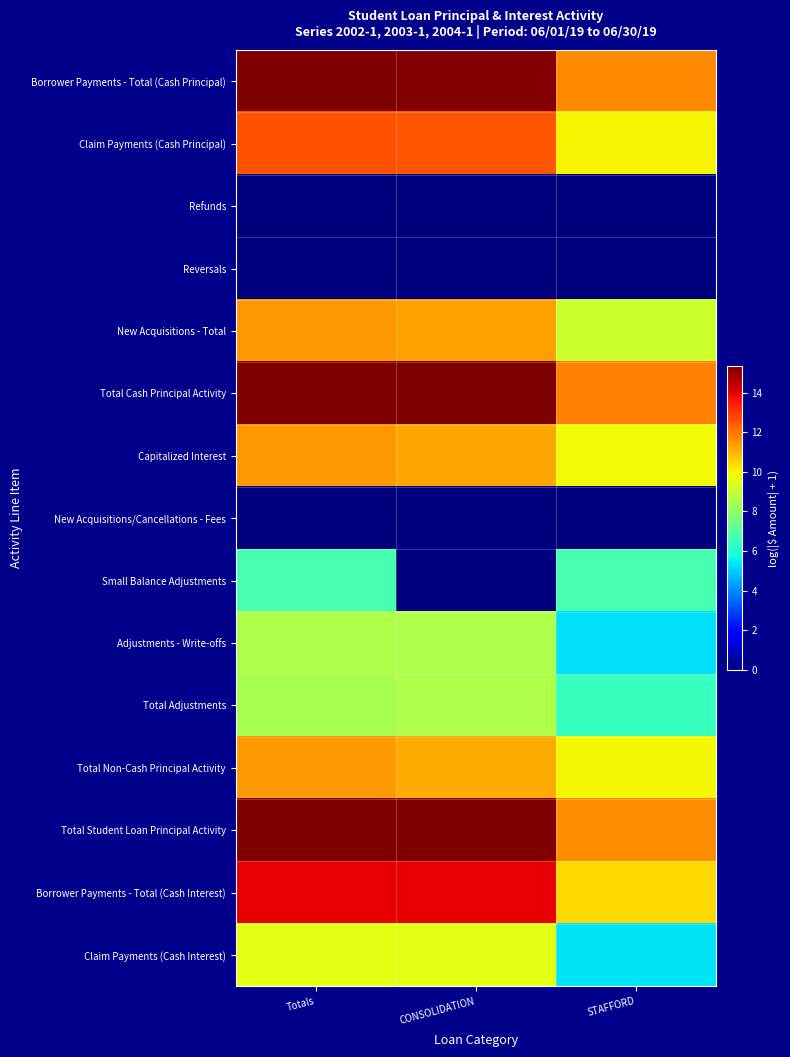

Rank the series at STAFFORD from lowest to highest value.

Refunds, Reversals, New Acquisitions/Cancellations - Fees, Adjustments - Write-offs, Claim Payments (Cash Interest), Total Adjustments, Small Balance Adjustments, New Acquisitions - Total, Capitalized Interest, Total Non-Cash Principal Activity, Claim Payments (Cash Principal), Borrower Payments - Total (Cash Interest), Total Student Loan Principal Activity, Borrower Payments - Total (Cash Principal), Total Cash Principal Activity